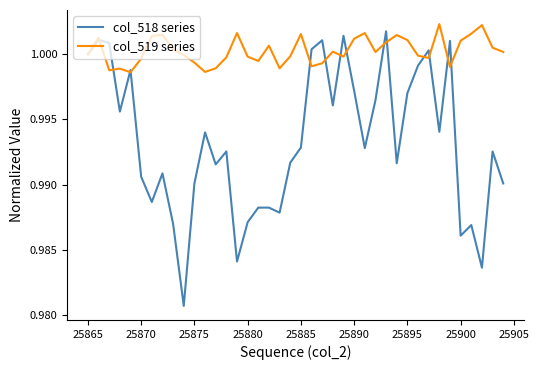

What are all the series names shown in the legend?

col_518 series, col_519 series